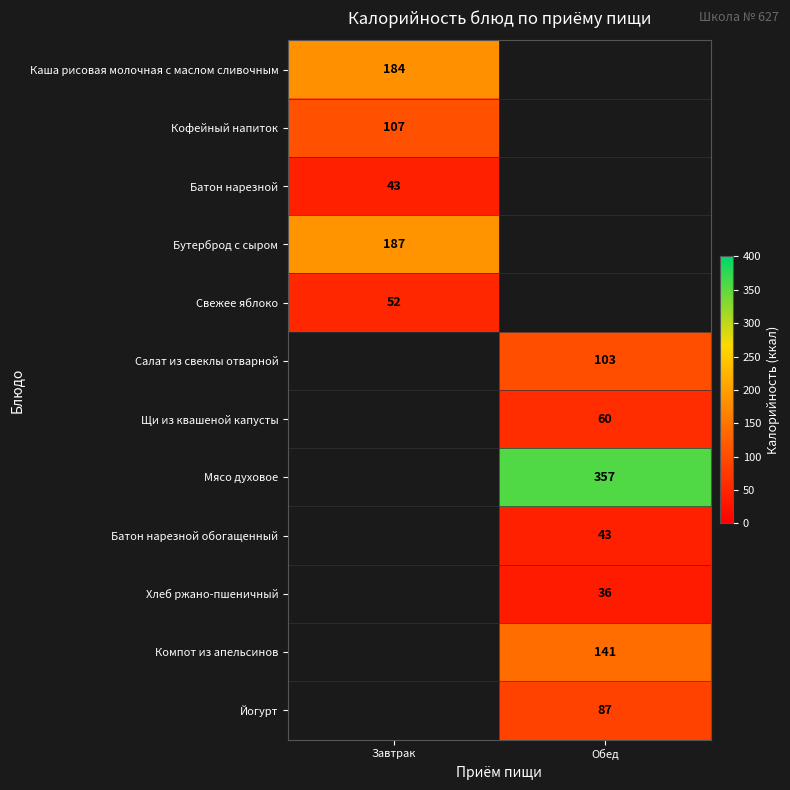

Is it true that Йогурт equals 37.7 at Обед?

False